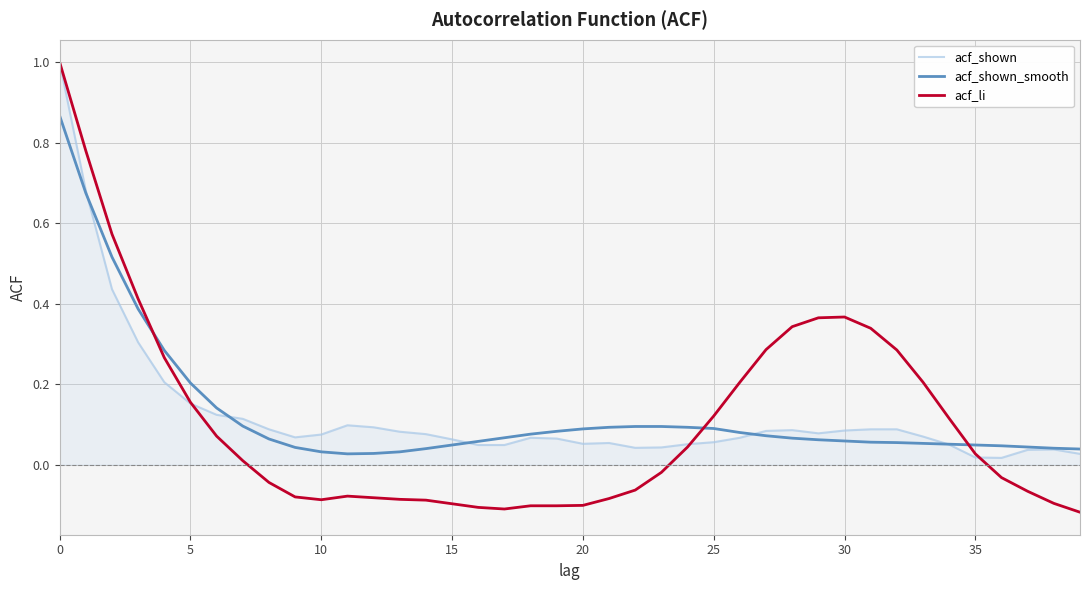

How many series are shown in this chart?

3